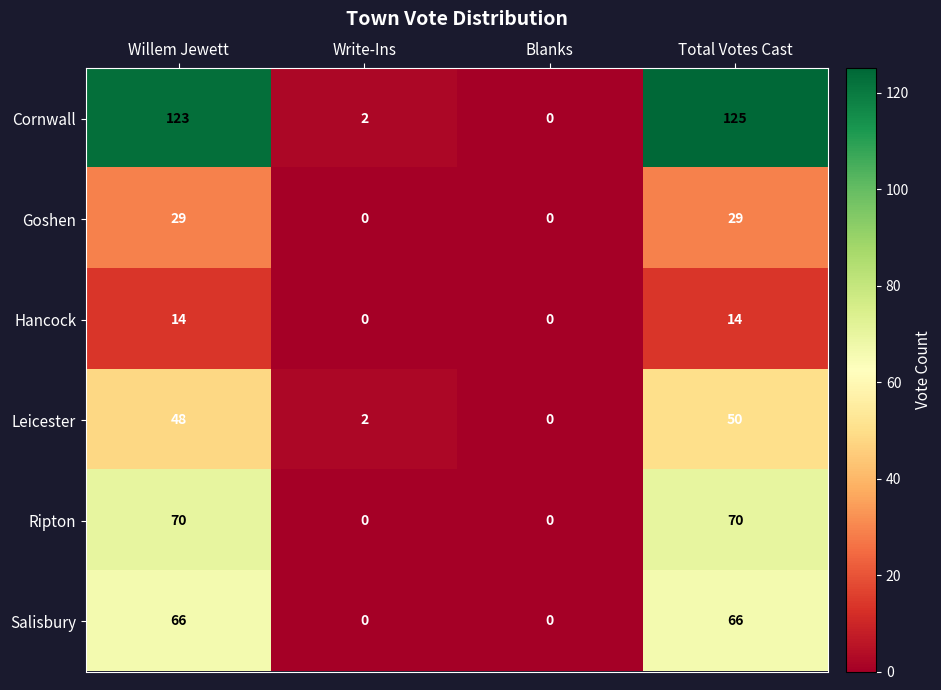

What is the maximum value shown in the chart?

125